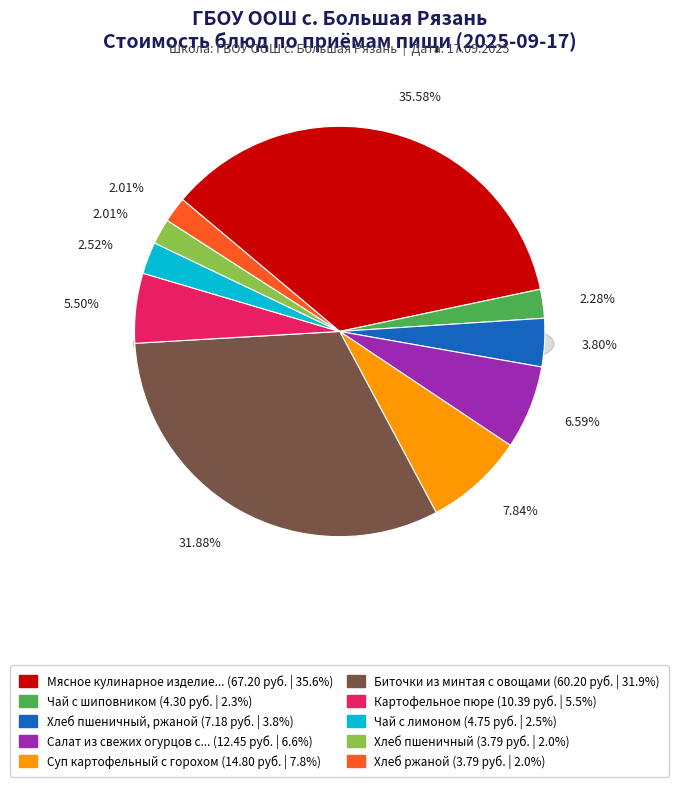

To the nearest percent, what is the difference between the largest and smallest slice percentages?

34%